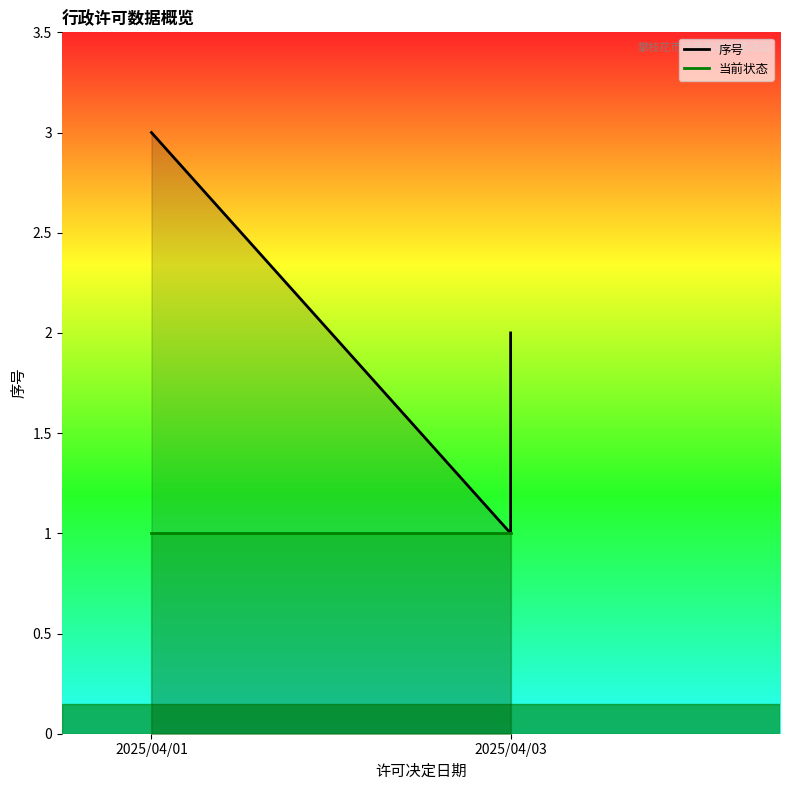

Between 2025/04/01 and 2025/04/03, which series saw the biggest shift?

序号_line